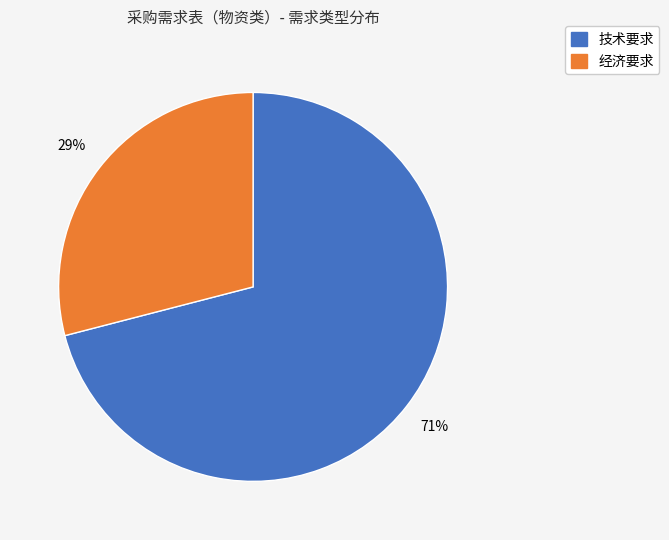

Between 技术要求 and 经济要求, which is larger?

技术要求